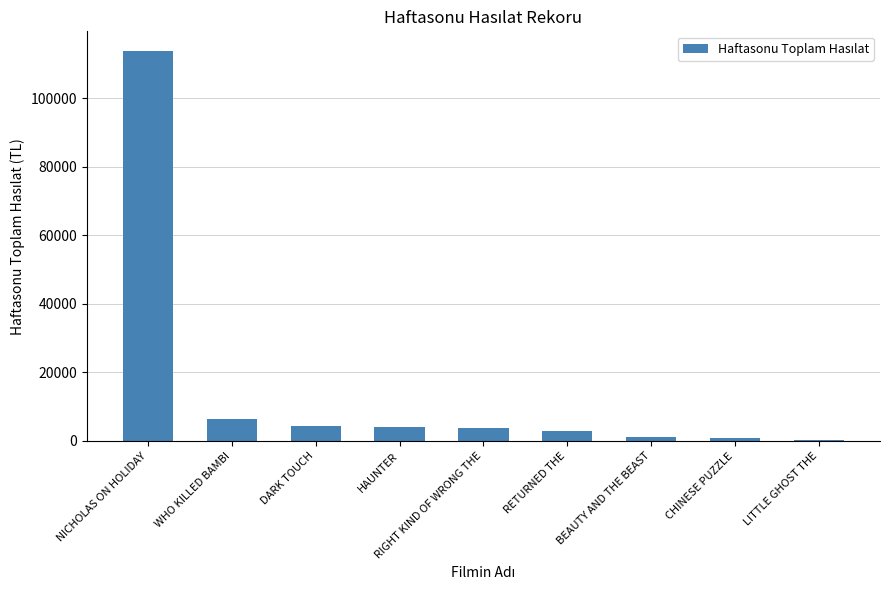

What is the greatest value displayed?

113843.5